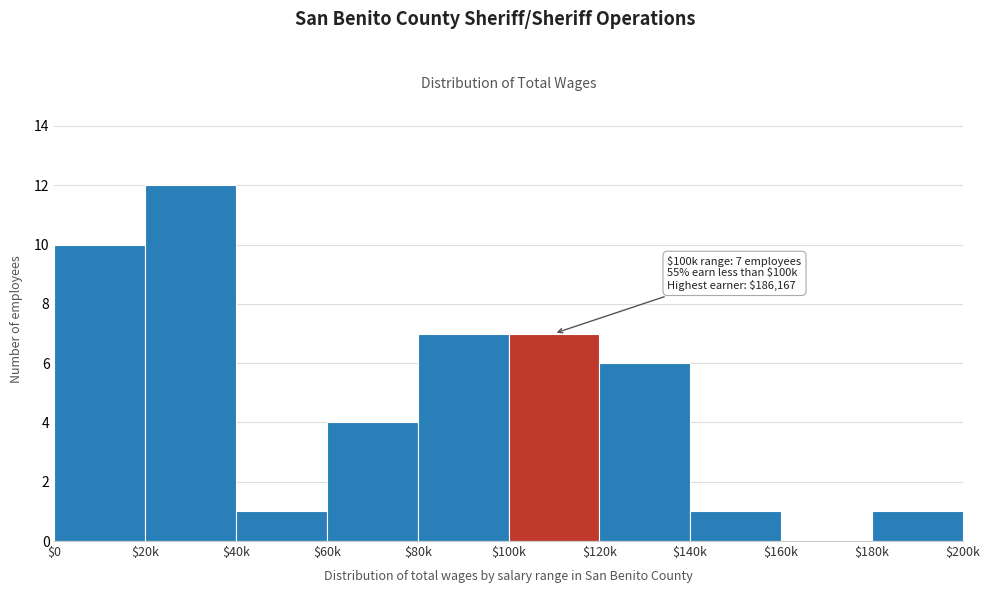

Which category has the highest value across all series?

$20k